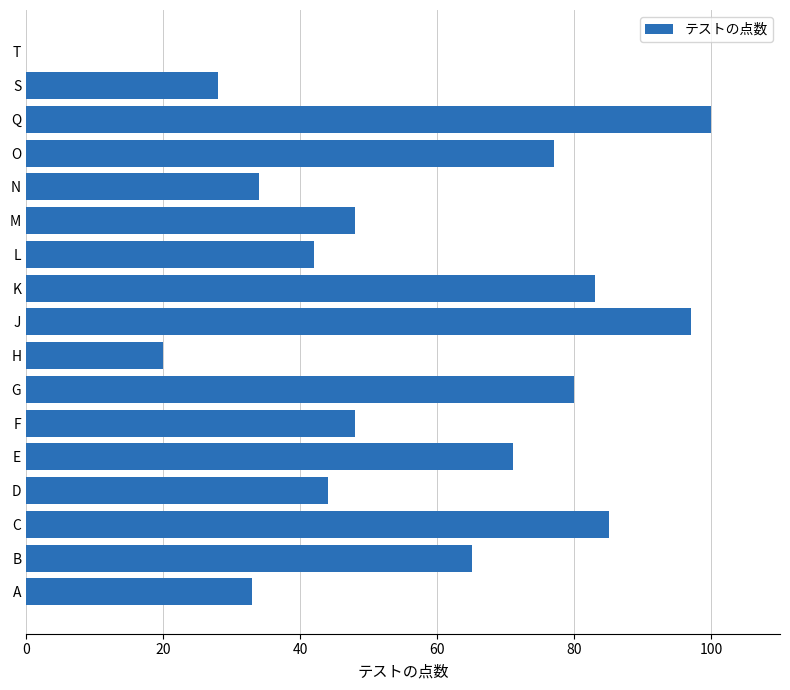

Are the bars horizontal?

Yes